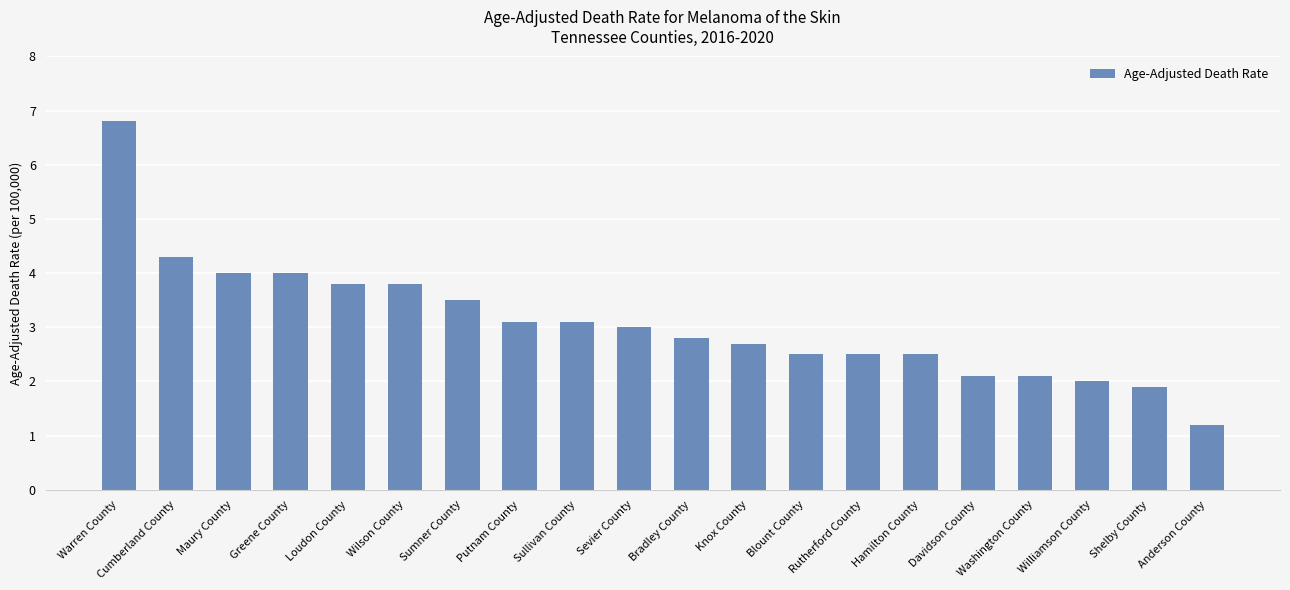

What position from the right is Bradley County?

10